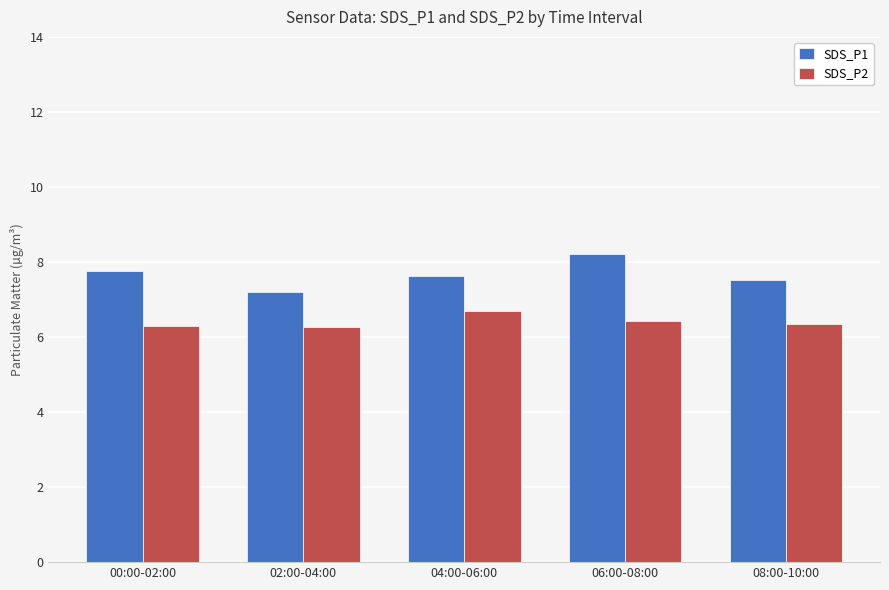

At how many categories does at least one series exceed 7?

5